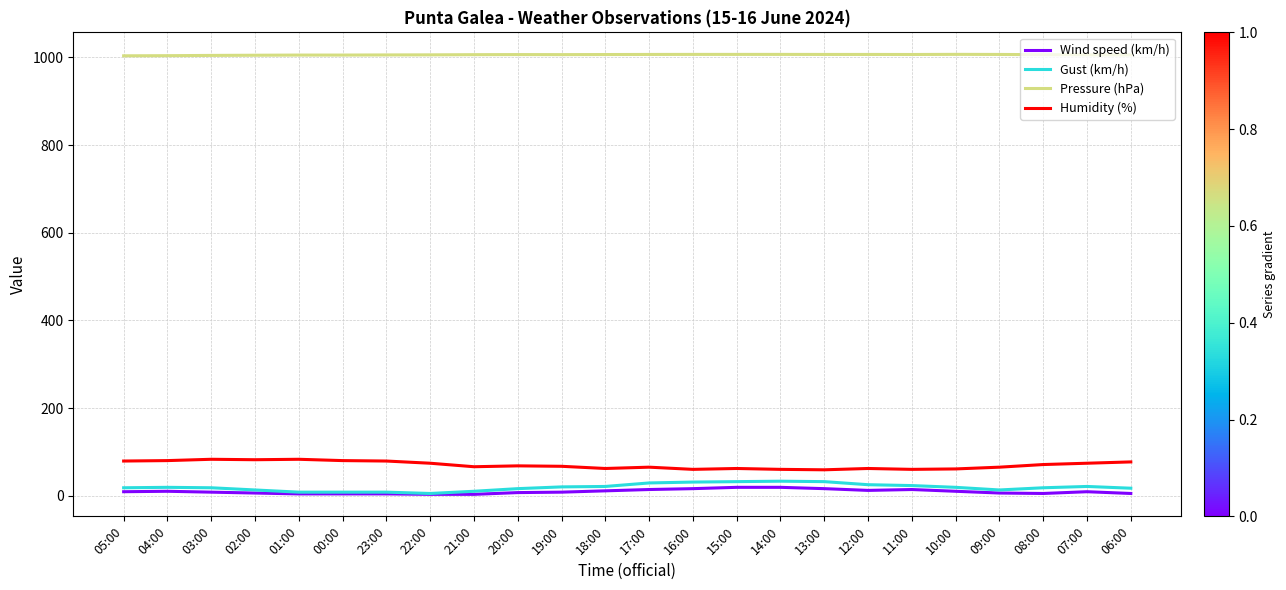

What is the maximum value for Wind speed (km/h)?

19.0